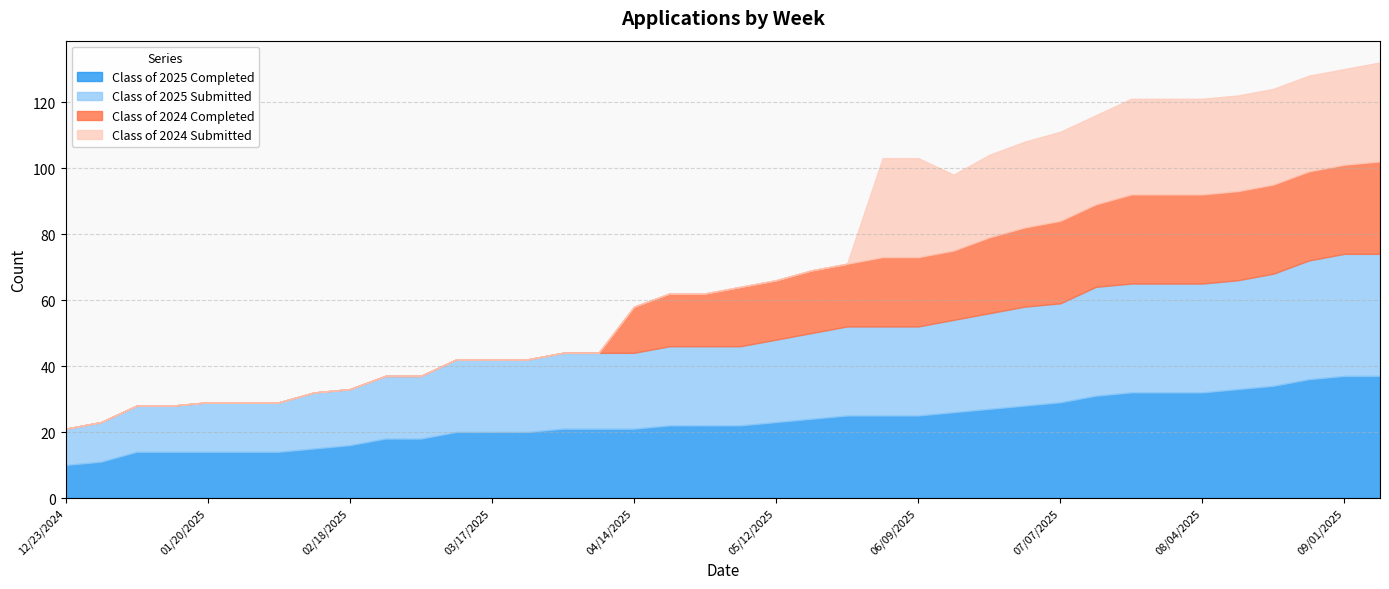

What is the lowest value of the Class of 2025 Completed series?

10